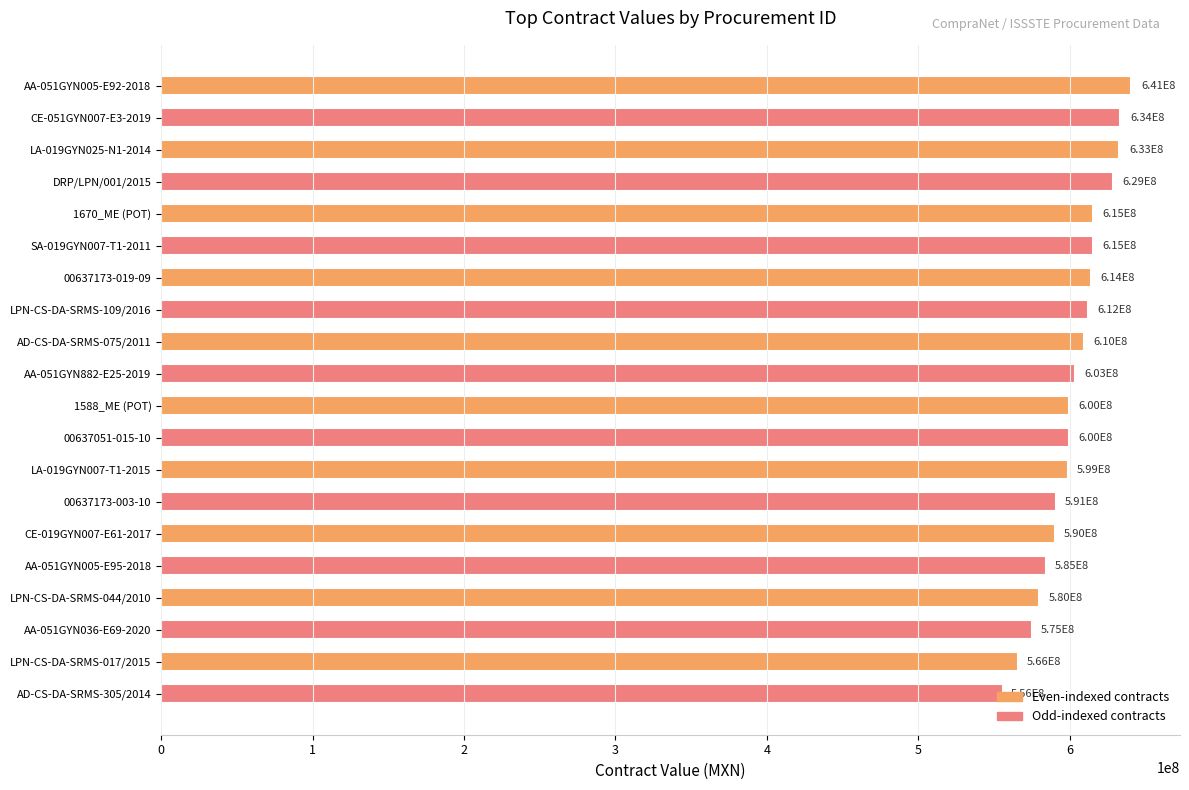

At which label is the value closest to 598320989?

LA-019GYN007-T1-2015